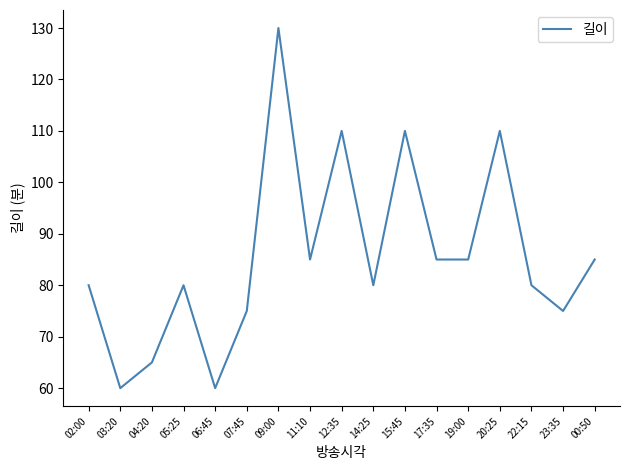

Reading right to left, list all the values displayed in this chart.

85	75	80	110	85	85	110	80	110	85	130	75	60	80	65	60	80